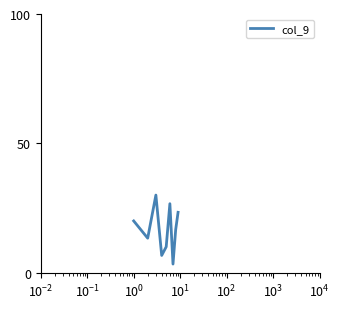

What is the smallest value displayed?

3.3